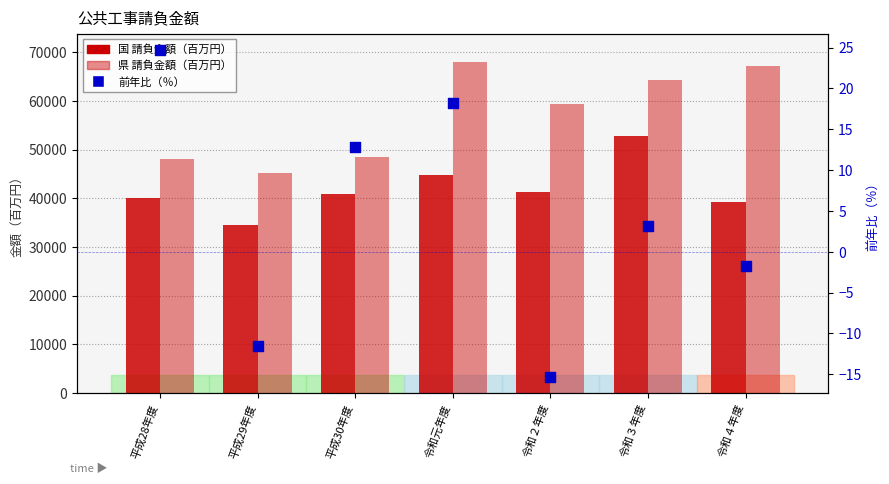

At how many categories does at least one series exceed 31934?

7